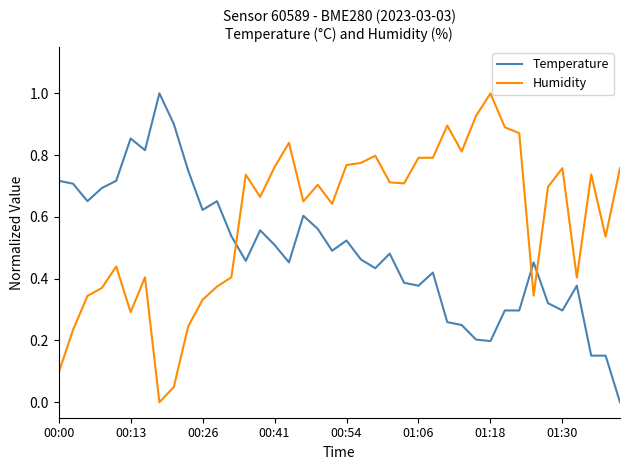

Rank the series by their average value, from lowest to highest.

Temperature, Humidity